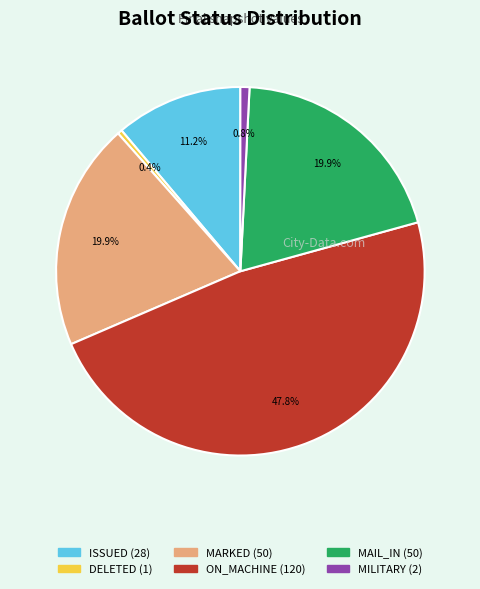

How many slices are in this pie chart?

6